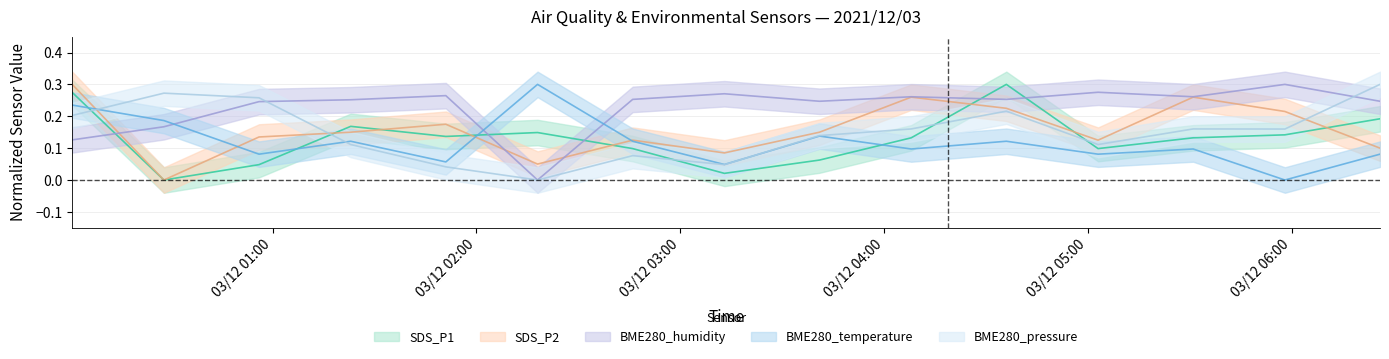

What are all the series names shown in the legend?

SDS_P1, SDS_P2, BME280_humidity, BME280_temperature, BME280_pressure